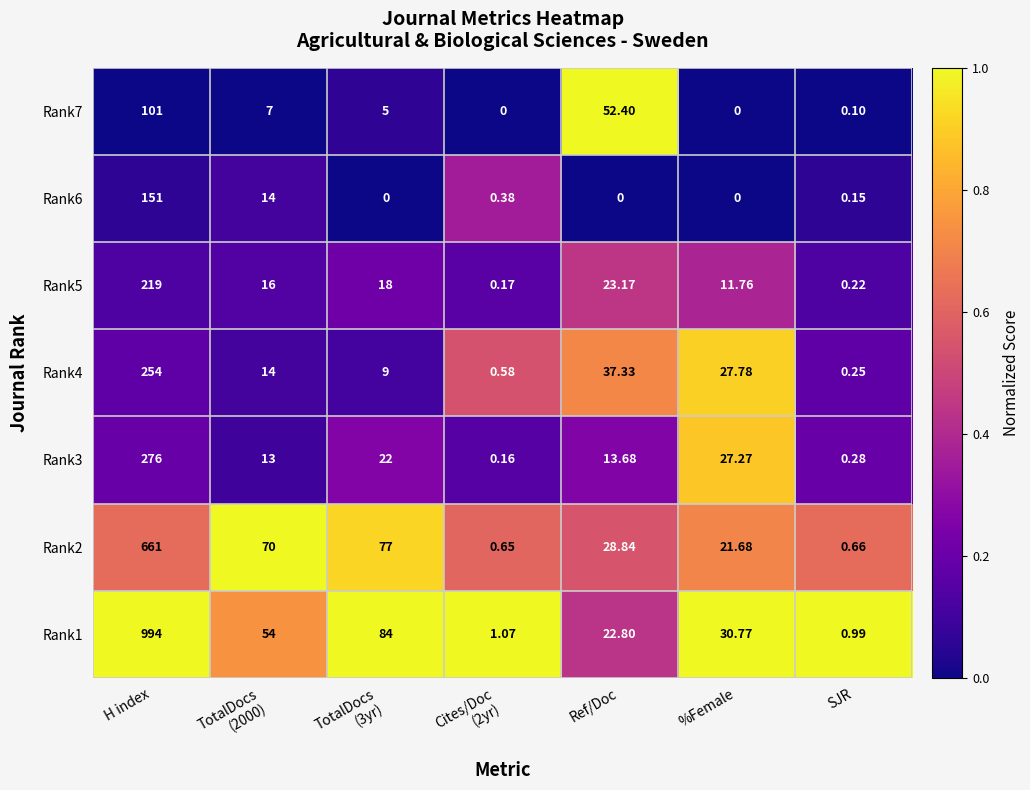

At H index, list the series in order from largest to smallest.

Rank1, Rank2, Rank3, Rank4, Rank5, Rank6, Rank7